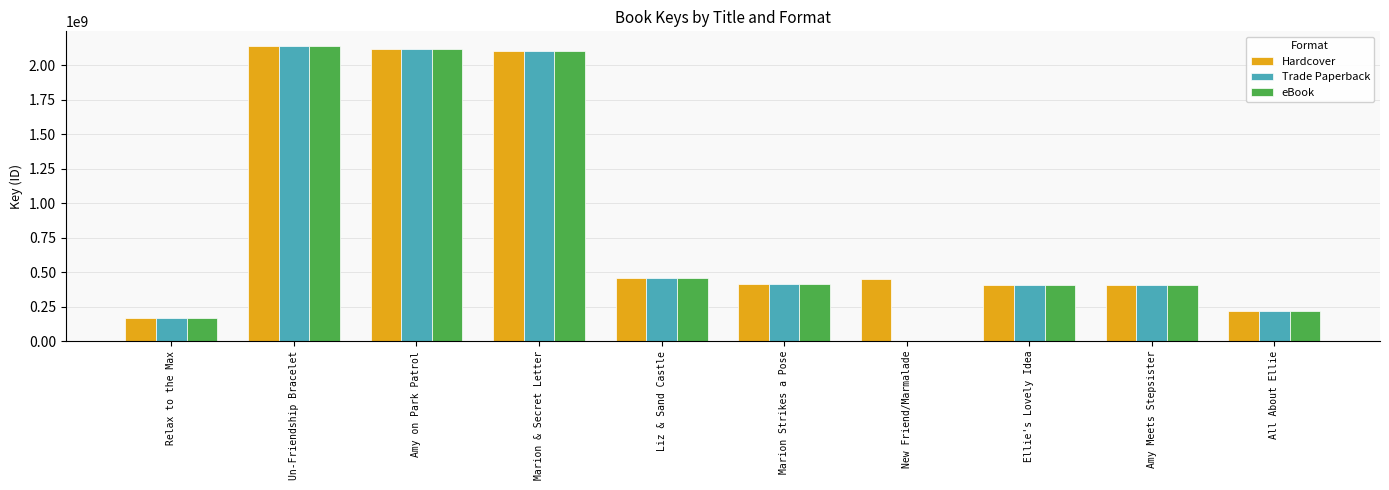

What is the highest value of the eBook series?

2138745984